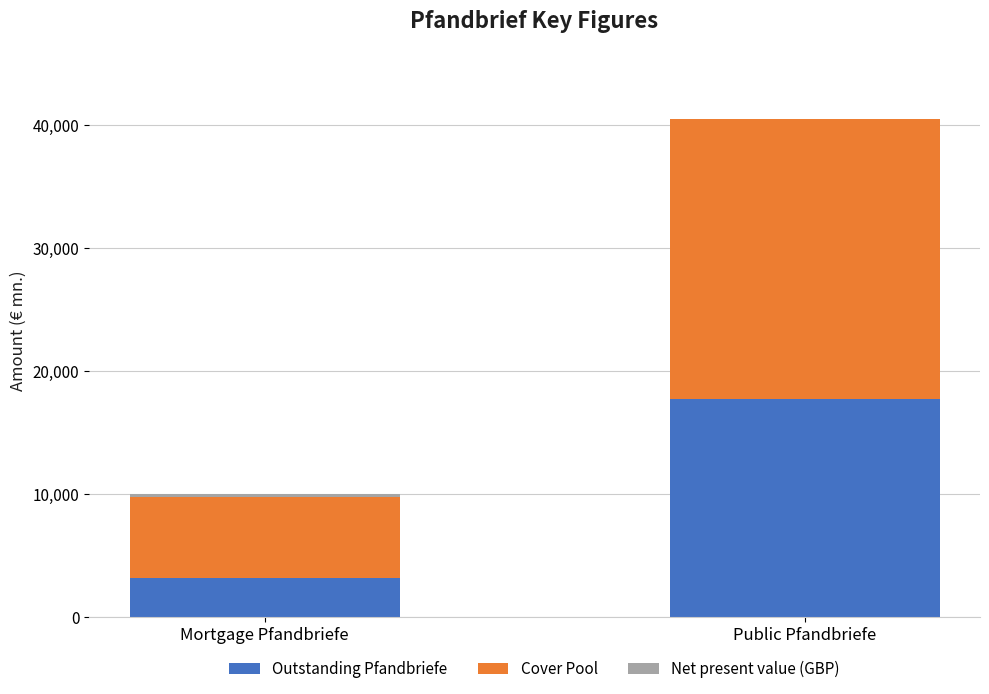

At which category is the sum across all series the highest?

Public Pfandbriefe